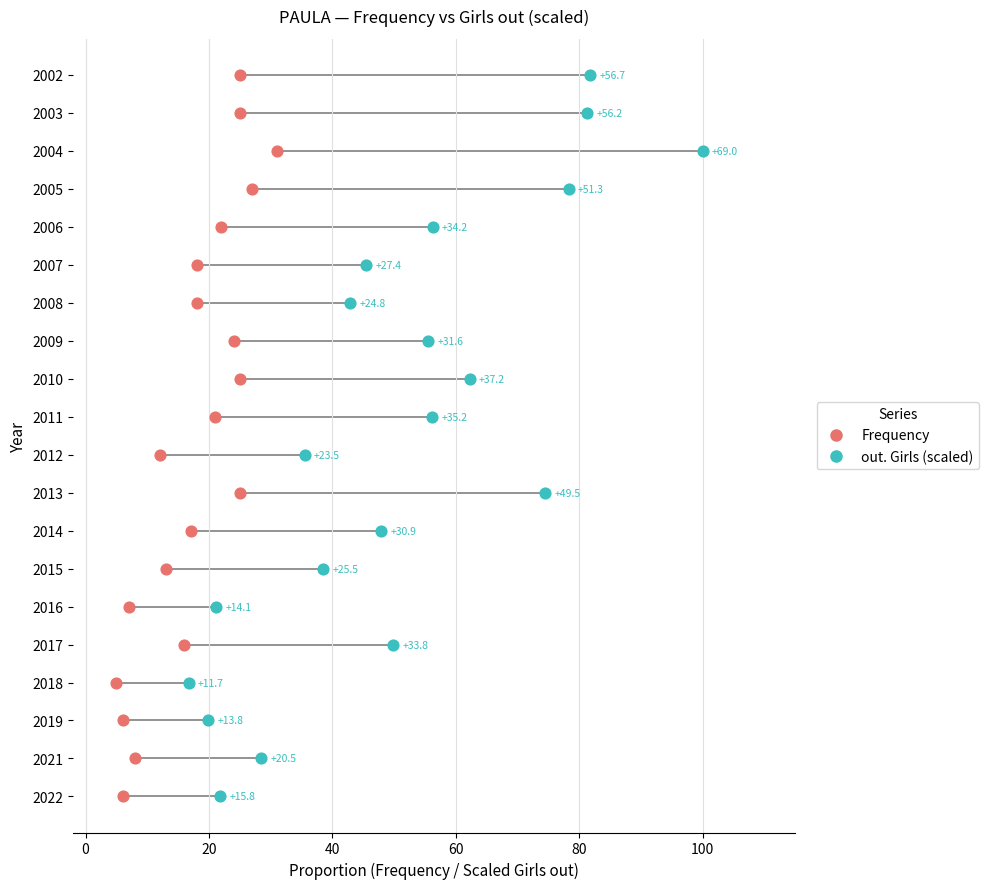

Which series contains the lowest Y value?

Frequency